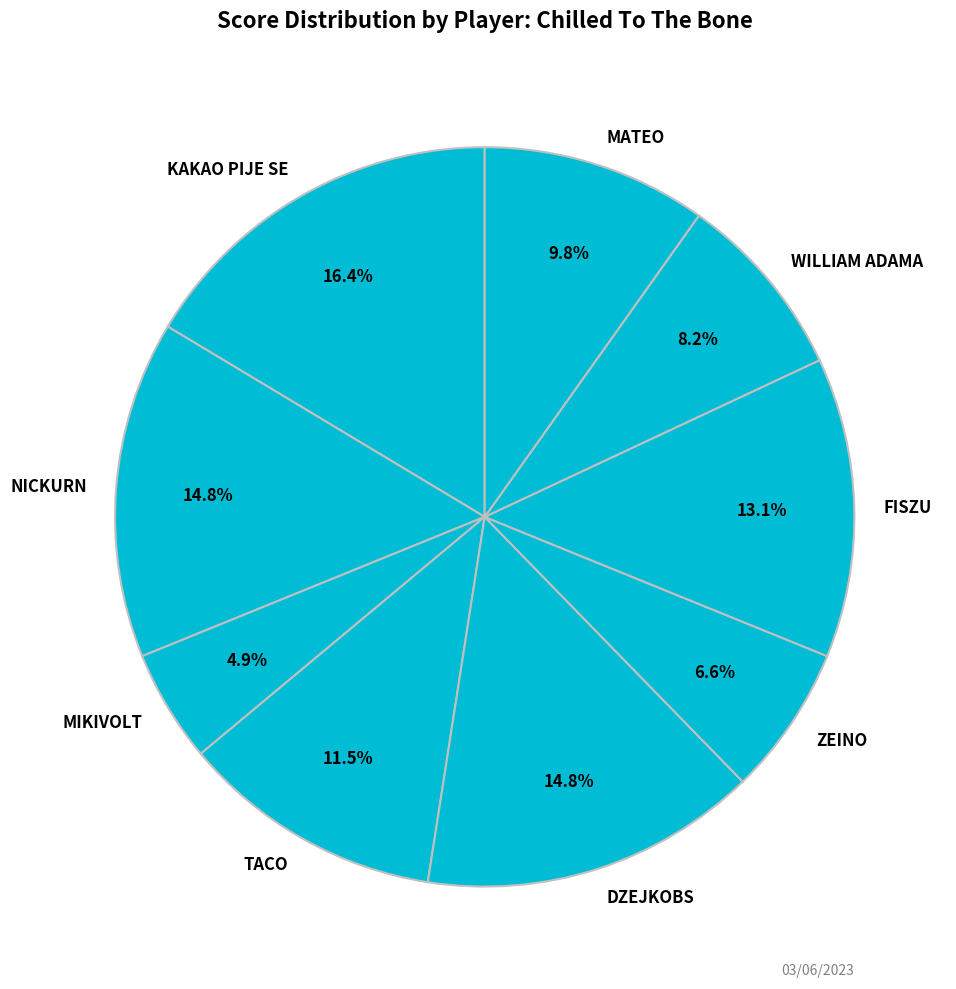

What percentage is the KAKAO PIJE SE slice, to the nearest percent?

16%